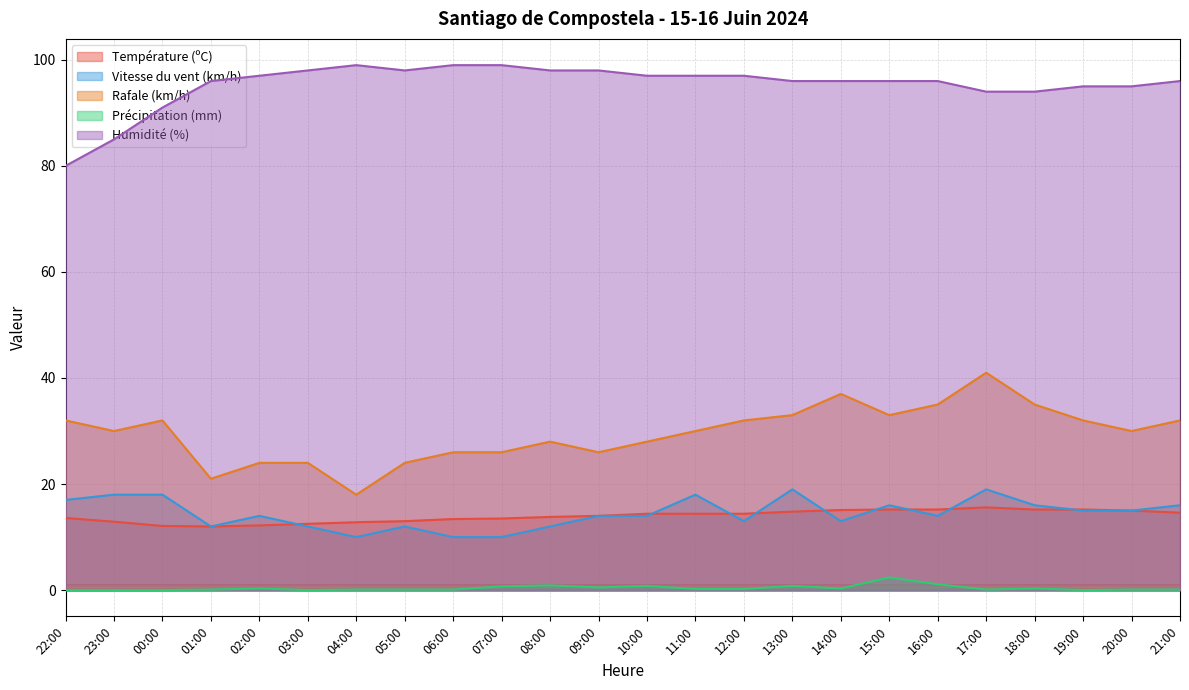

Which series has the largest range (max minus min)?

Rafale (km/h)